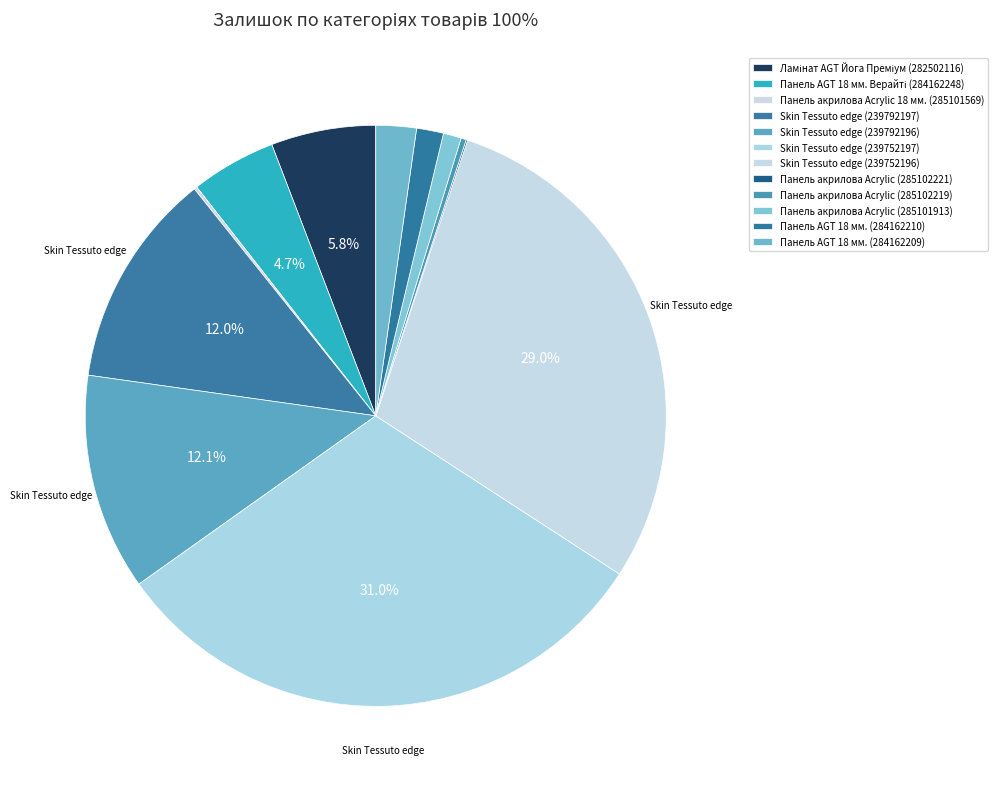

To the nearest percent, what percentage of the pie is Skin Tessuto edge (239792197)?

12%